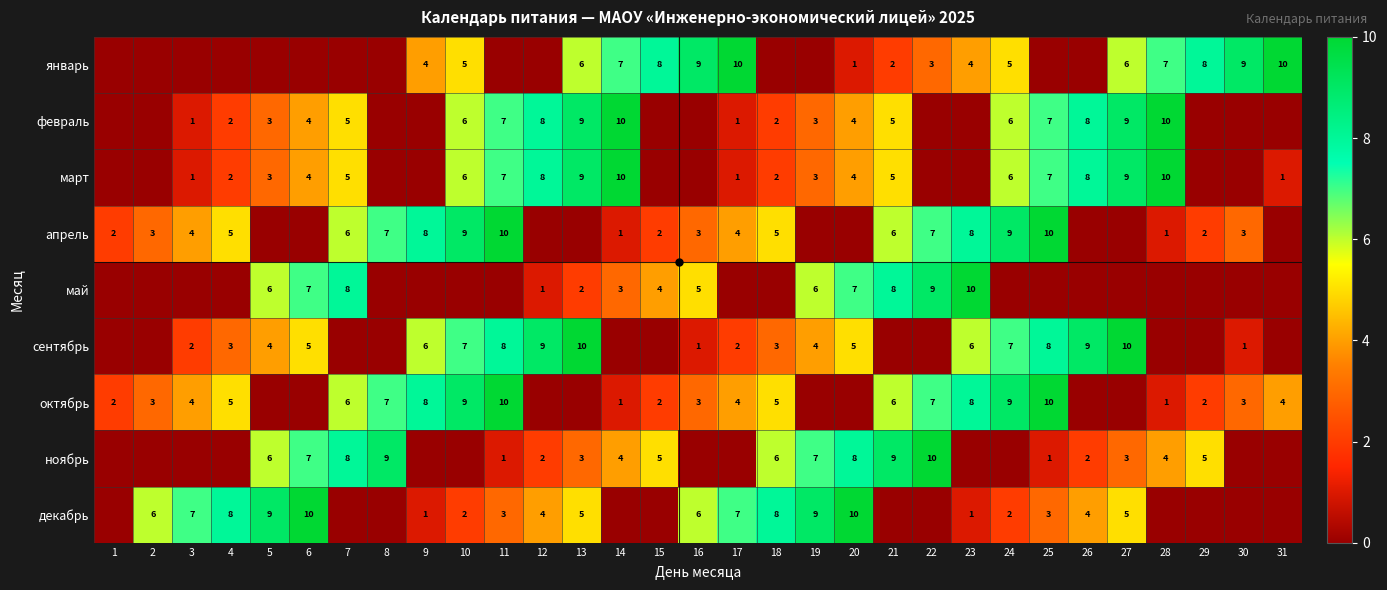

At how many categories does at least one series exceed 4?

30